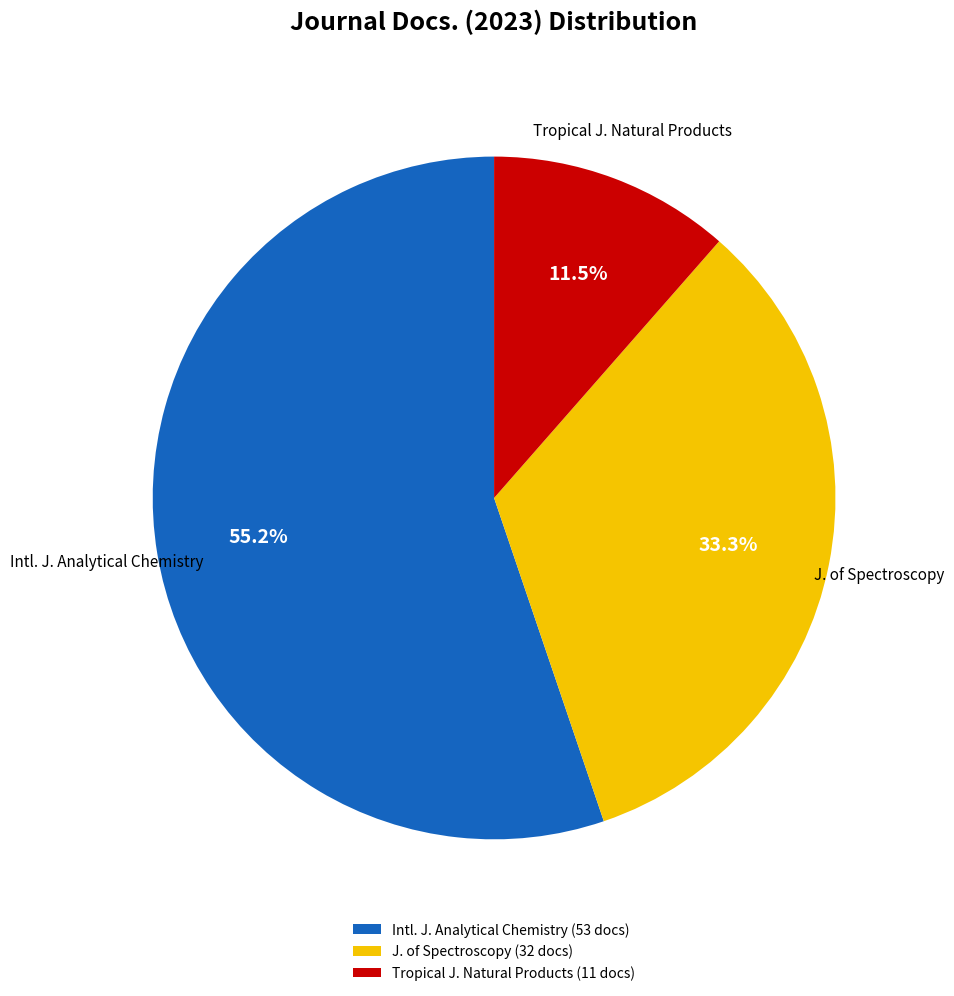

Approximately how many times larger is the value at Intl. J. Analytical Chemistry (53 docs) compared to J. of Spectroscopy (32 docs)?

1.7